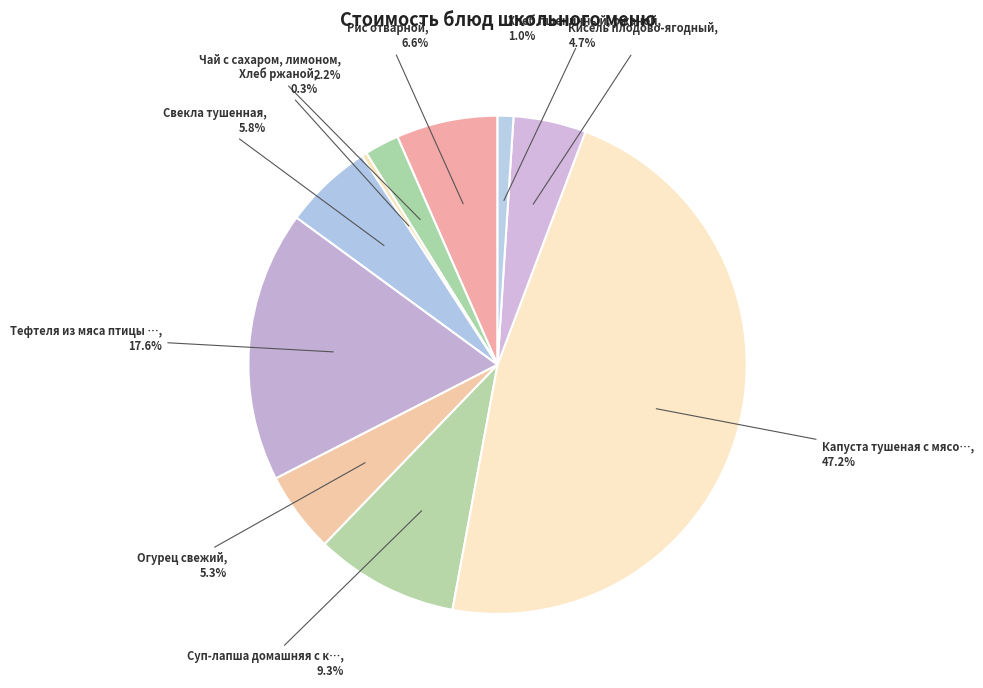

Is there any slice that represents more than half of the pie?

No